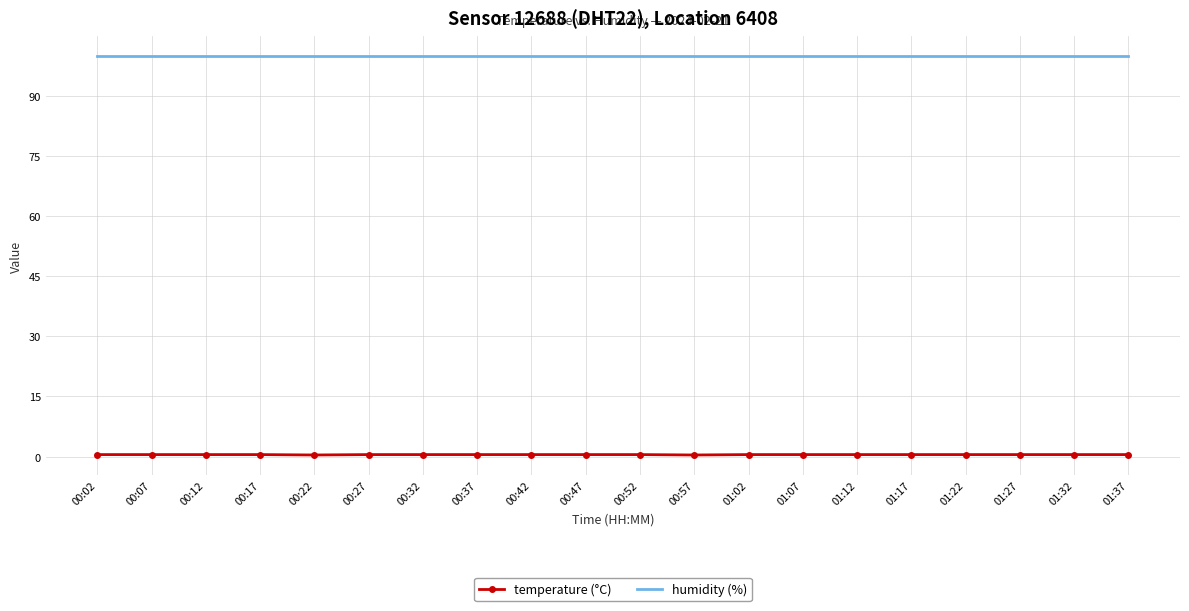

True or false: temperature (°C) and humidity (%) intersect in this chart.

False